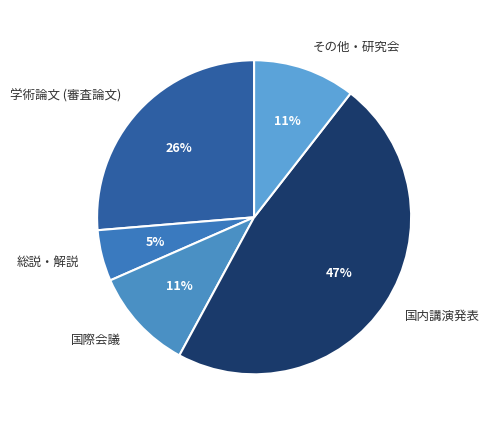

What is the ratio of the value at その他・研究会 to the value at 国際会議?

1.0